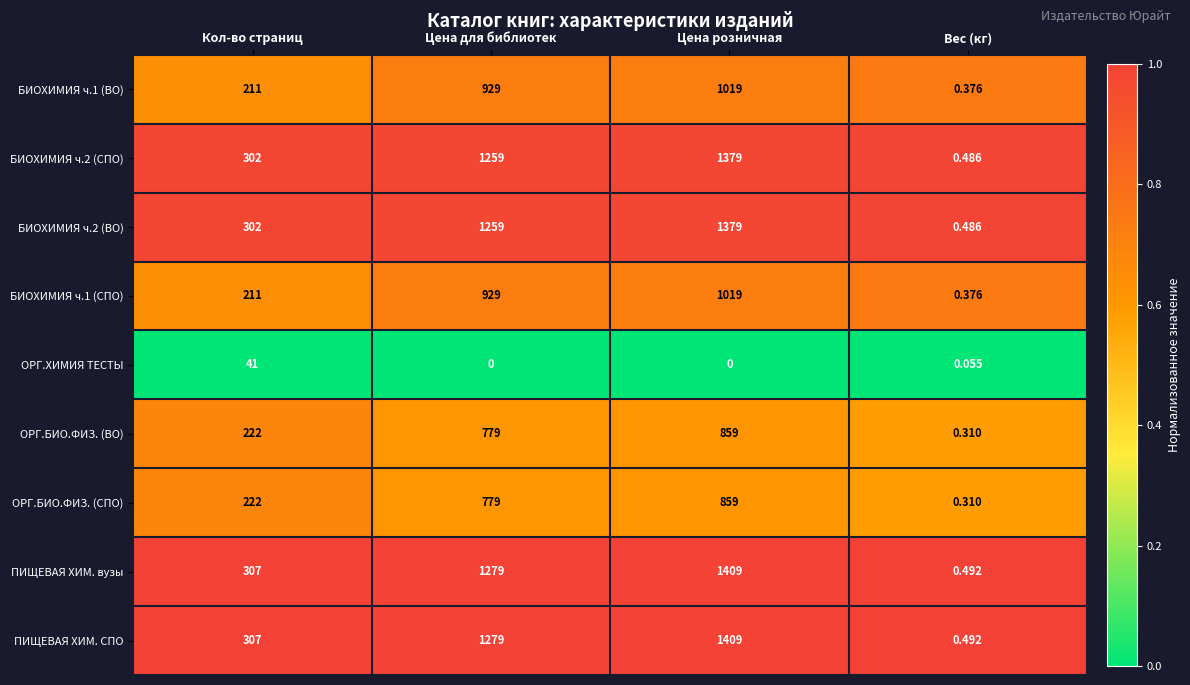

Which category has the highest value across all series?

Цена розничная